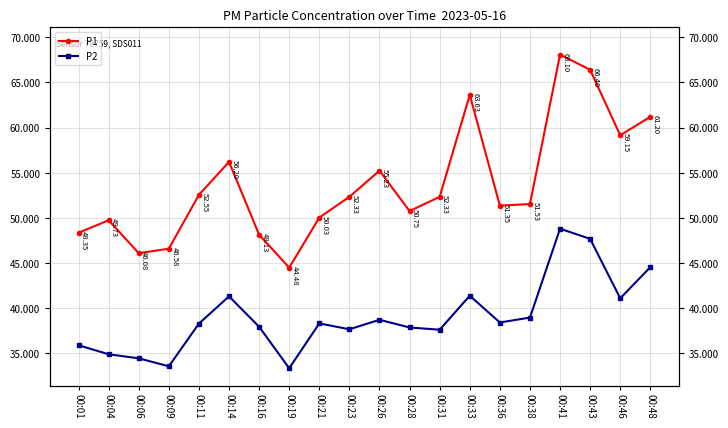

Is it true that P1 equals 16.7 at 00:19?

False